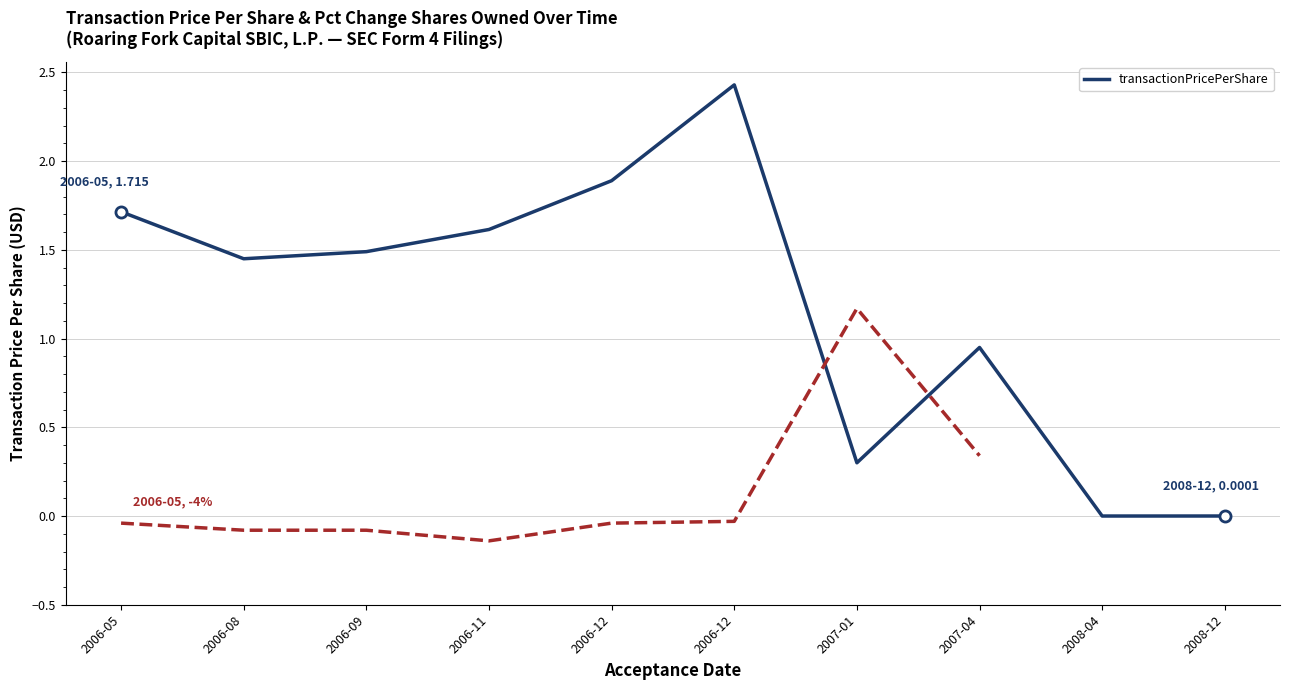

Rank the categories by value from highest to lowest.

2006-12, 2006-12, 2006-05, 2006-11, 2006-09, 2006-08, 2007-04, 2007-01, 2008-12, 2008-04